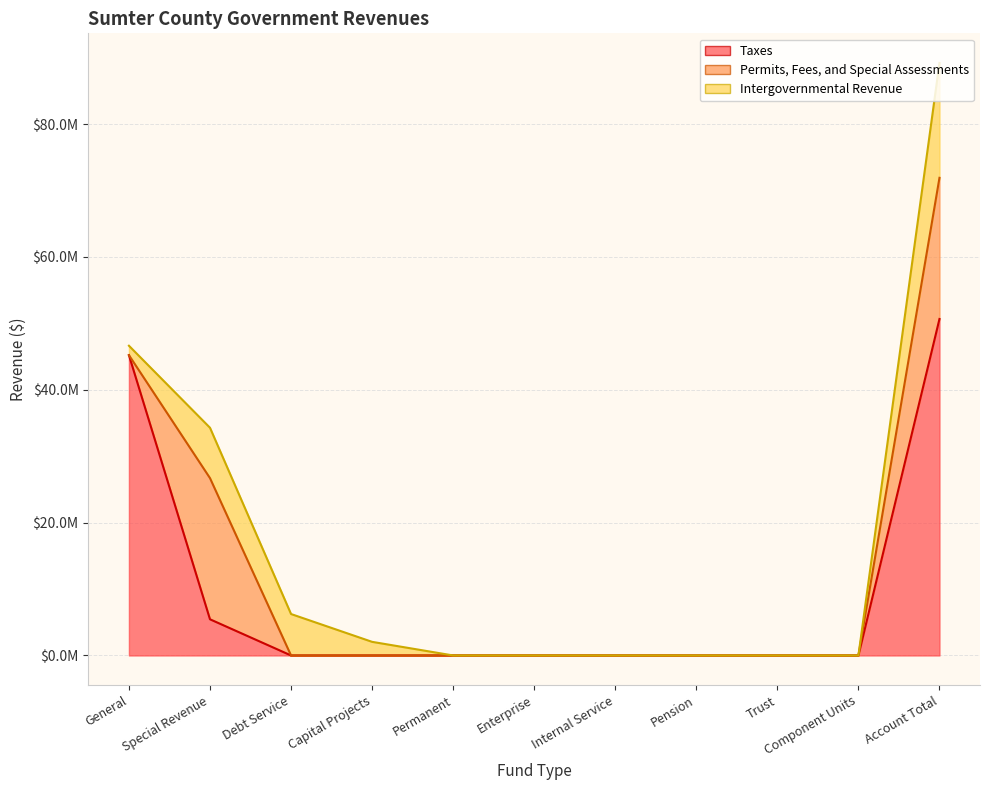

Rank the series at Pension from highest to lowest value.

Taxes, Permits, Fees, and Special Assessments, Intergovernmental Revenue